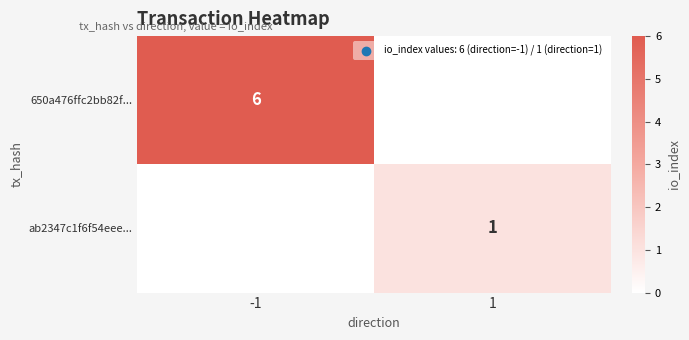

The 650a476ffc2bb82f... series shows 4 at -1. True or false?

False